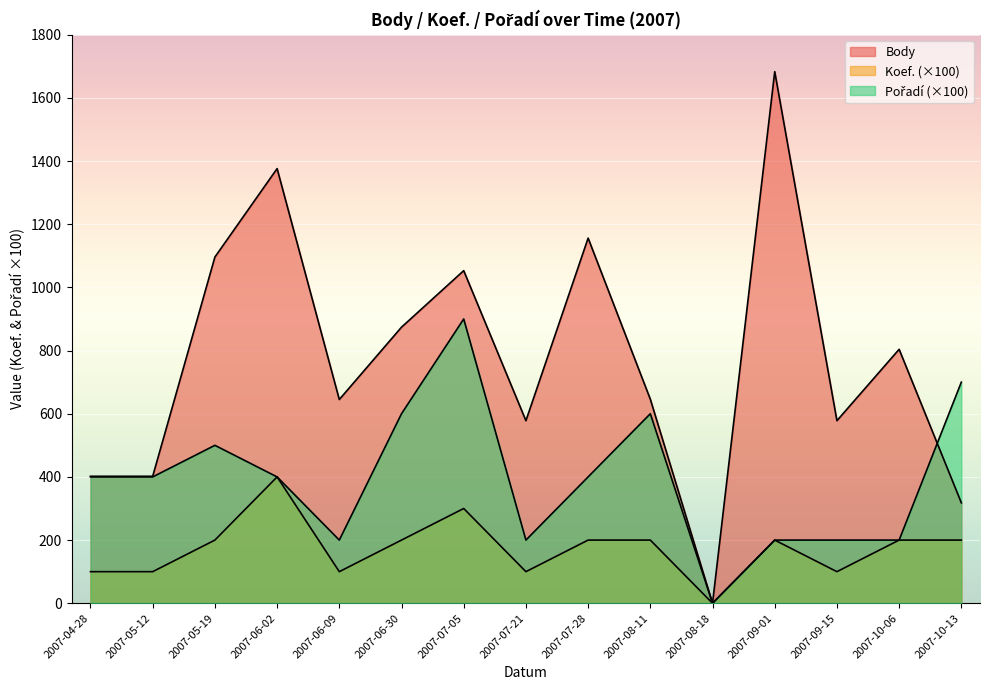

After their last crossing, which series has the higher values: Body or Pořadí?

Pořadí